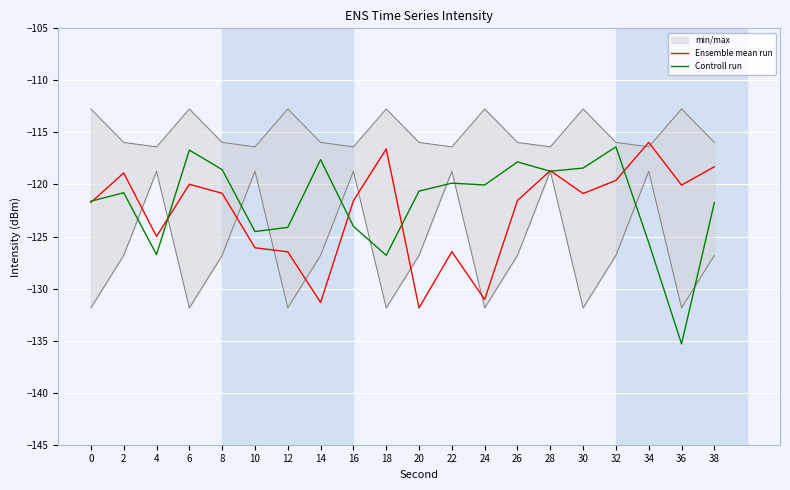

At which category is the sum across all series the highest?

32